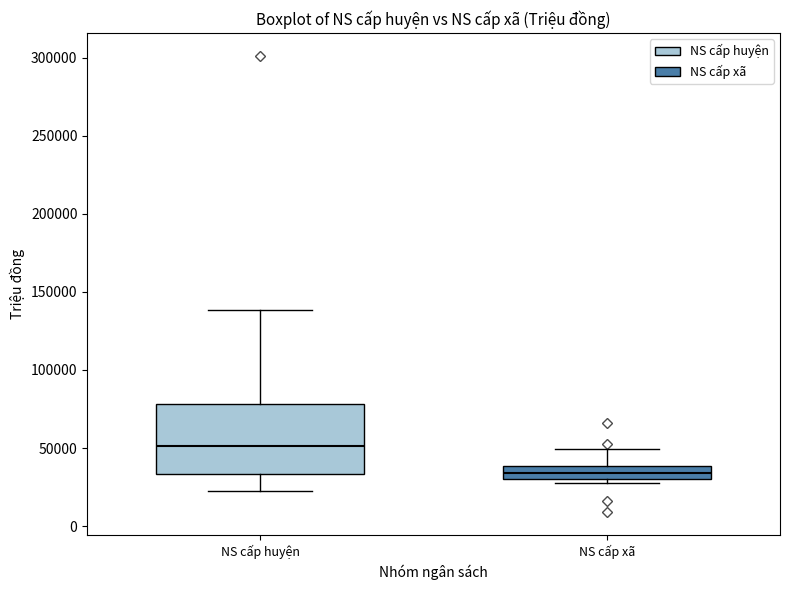

Where is the lower edge of the box for NS cấp huyện on the y-axis? The values are not printed on the chart, so give them approximately, as read against the axis.

35000